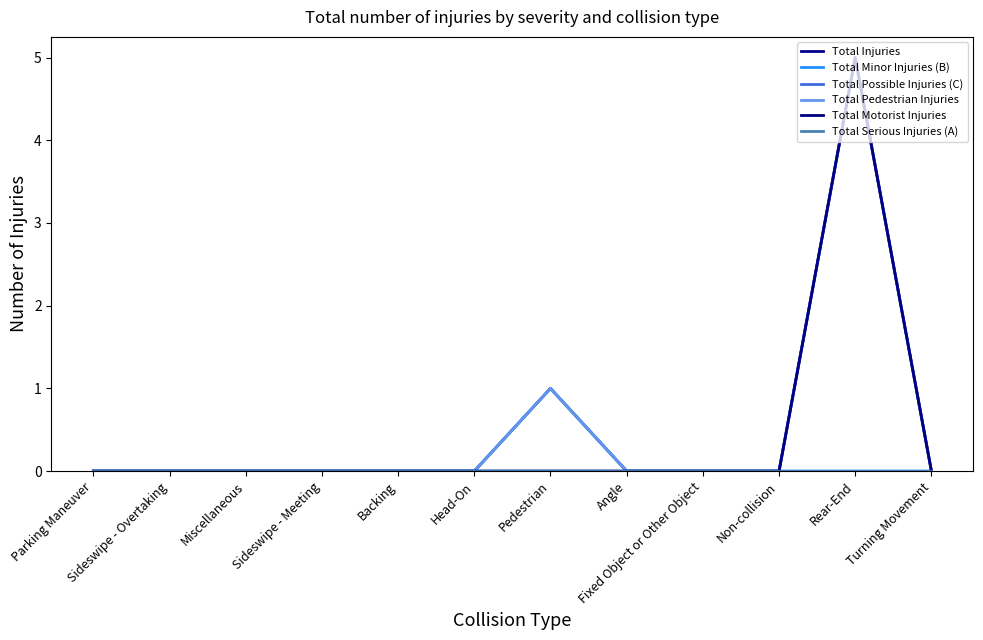

What position from the right is Parking Maneuver?

12